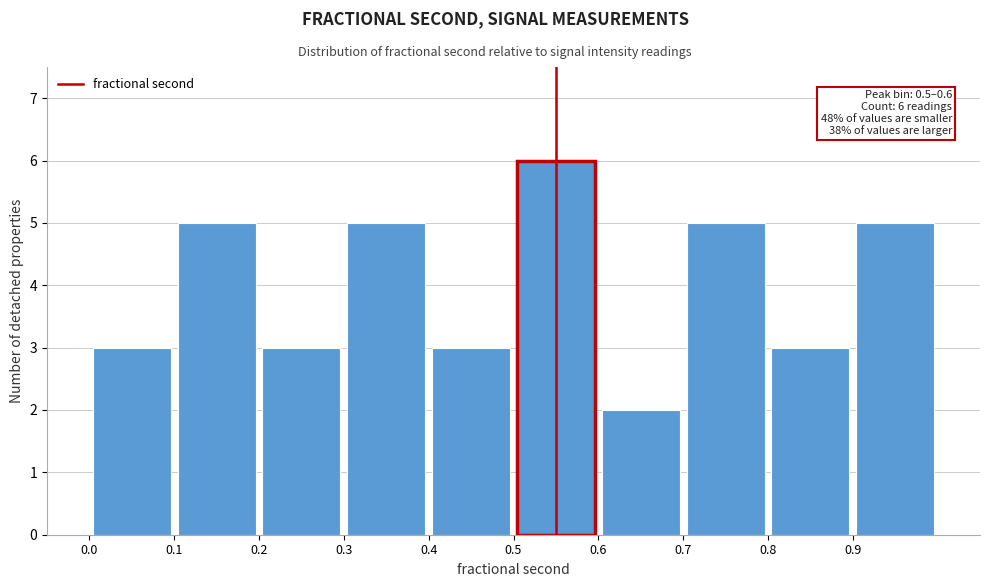

Which range on the x-axis has the tallest bar?

0.5 to 0.6